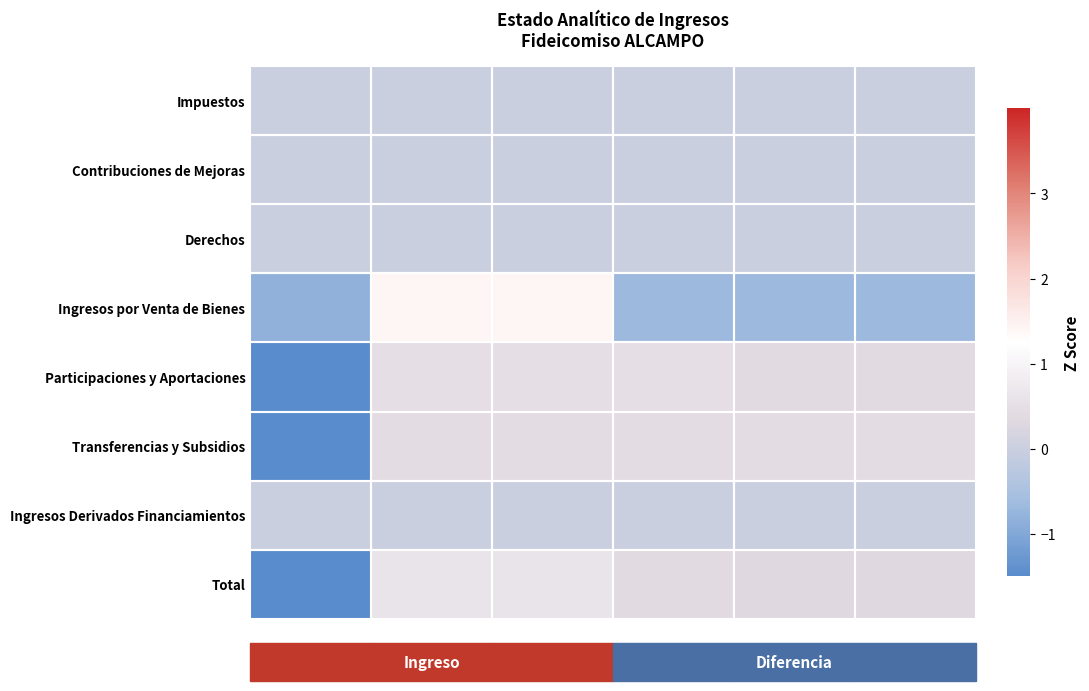

List the series in order of their peak value, highest first.

Ingresos por Venta de Bienes, Total, Participaciones y Aportaciones, Transferencias y Subsidios, Impuestos, Contribuciones de Mejoras, Derechos, Ingresos Derivados Financiamientos